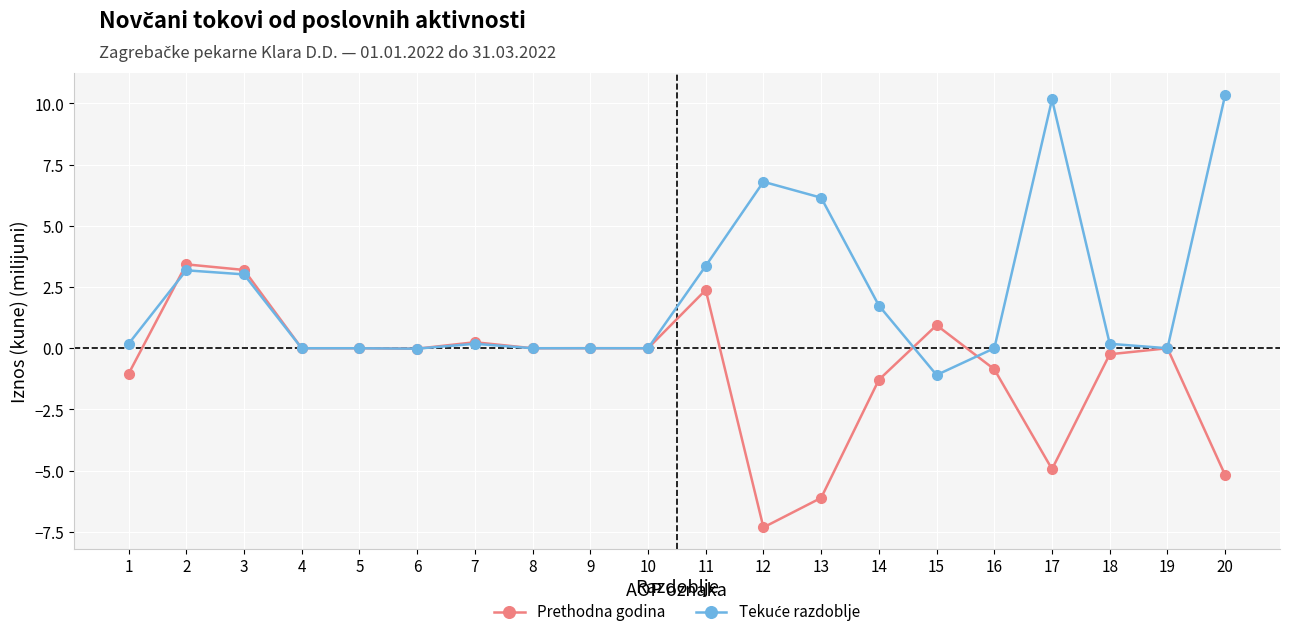

The value of Prethodna godina at 5 is 0.0. True or false?

True